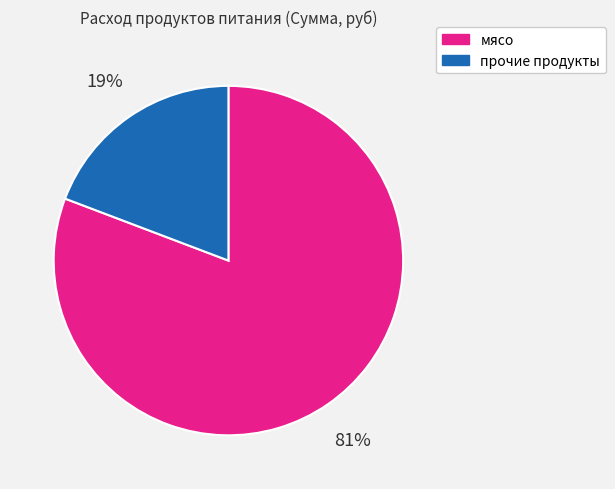

Which has a higher value, прочие продукты or мясо?

мясо